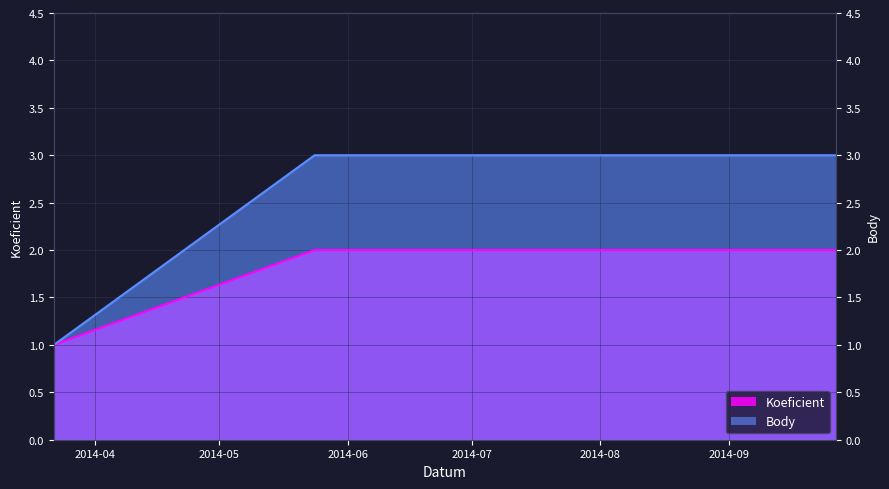

What is the total value across all series at 2014-05-24?

5